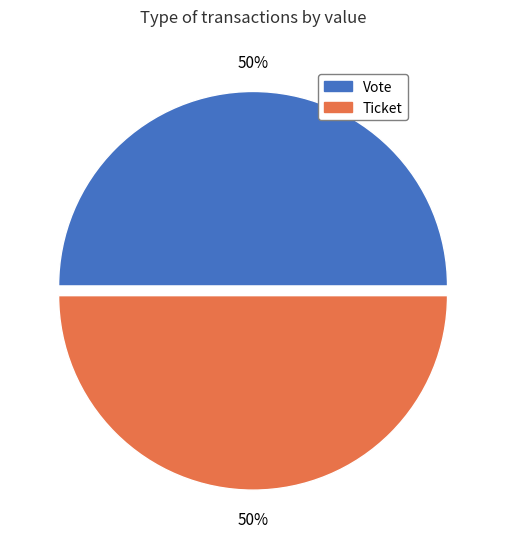

What is the ratio of the value at Ticket to the value at Vote?

1.0